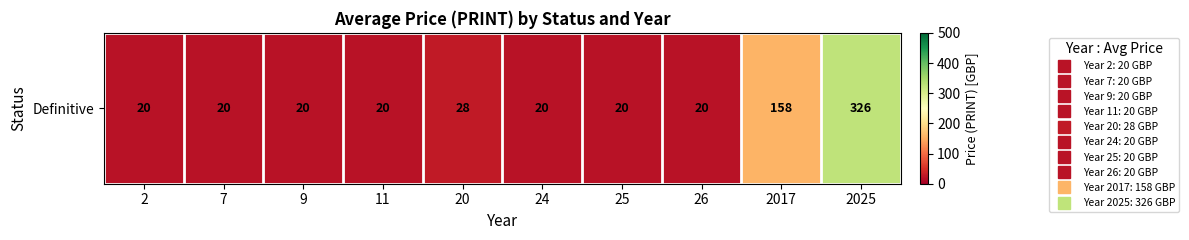

The value at 25 is 20.0. True or false?

True